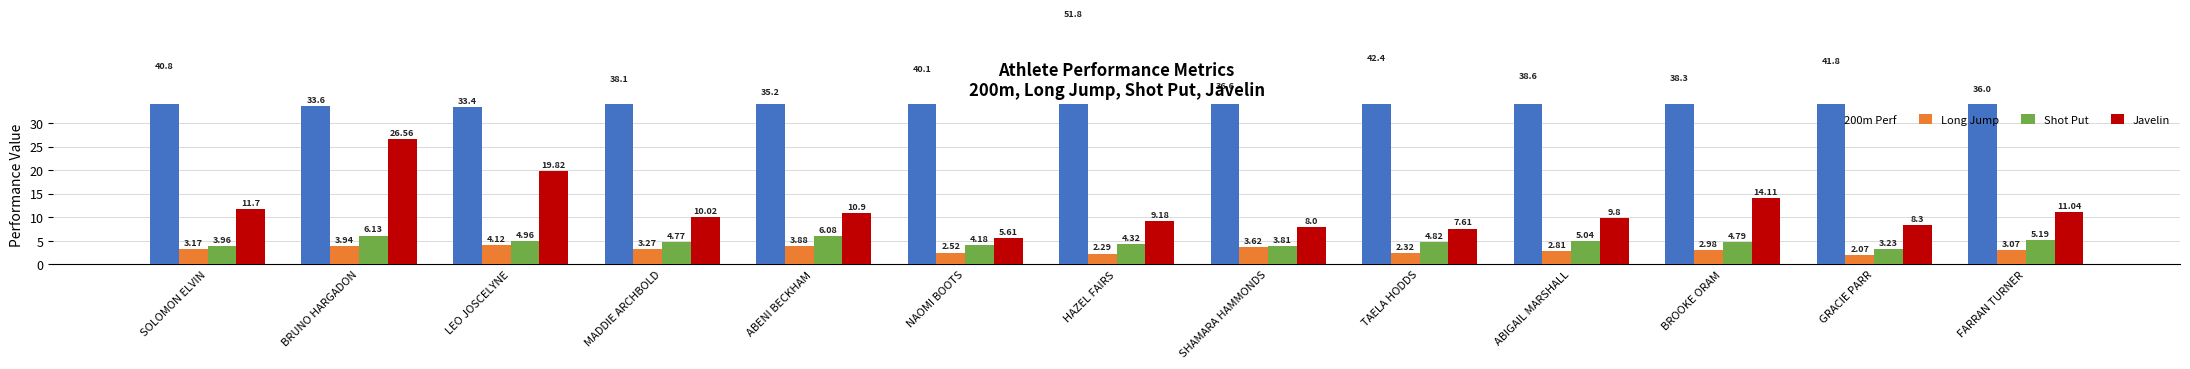

Between NAOMI BOOTS and LEO JOSCELYNE, which is larger?

NAOMI BOOTS